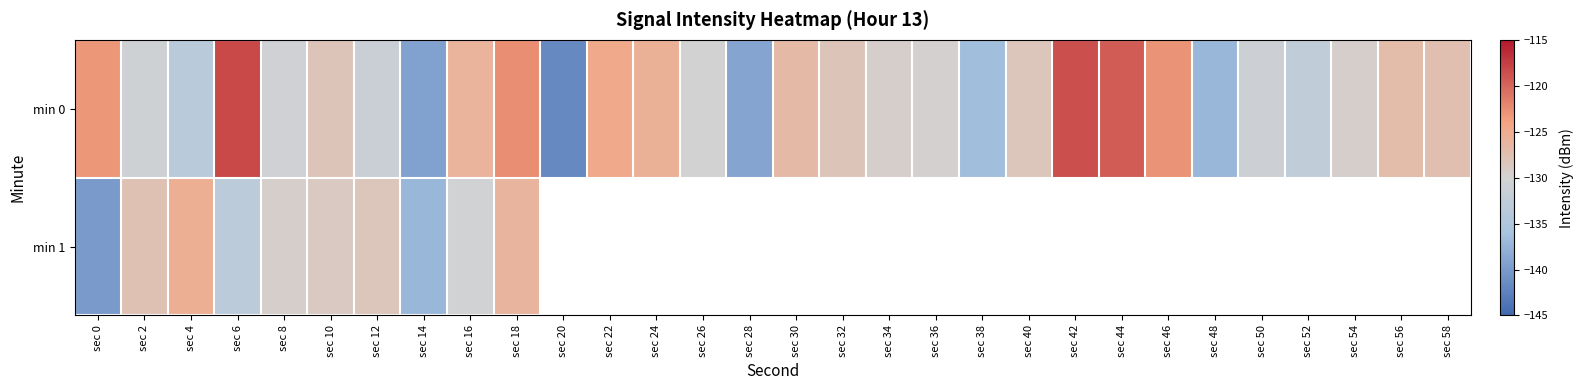

Which category has the lowest value in the min 1 series?

sec 0